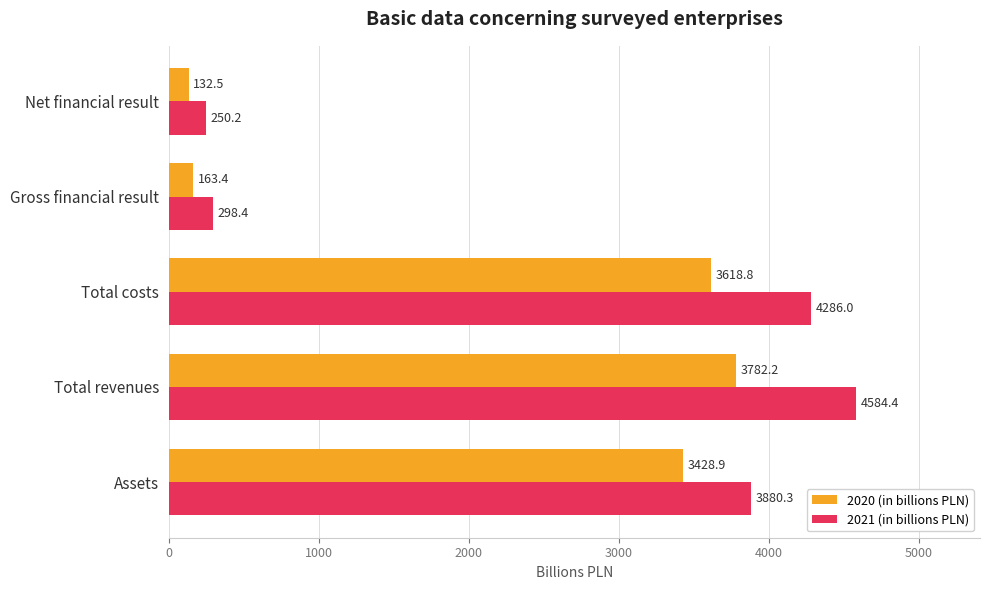

List the labels in order of 2021 (in billions PLN) value, largest first.

Total revenues, Total costs, Assets, Gross financial result, Net financial result